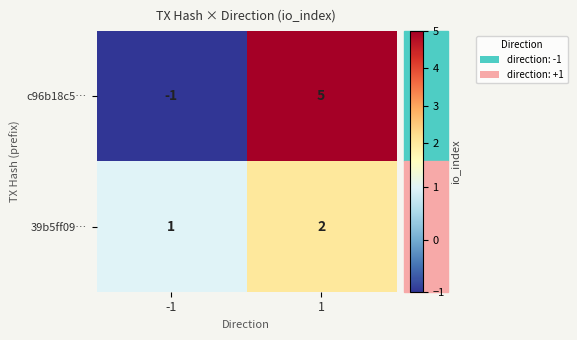

Which series has the largest total across all categories?

c96b18c5…